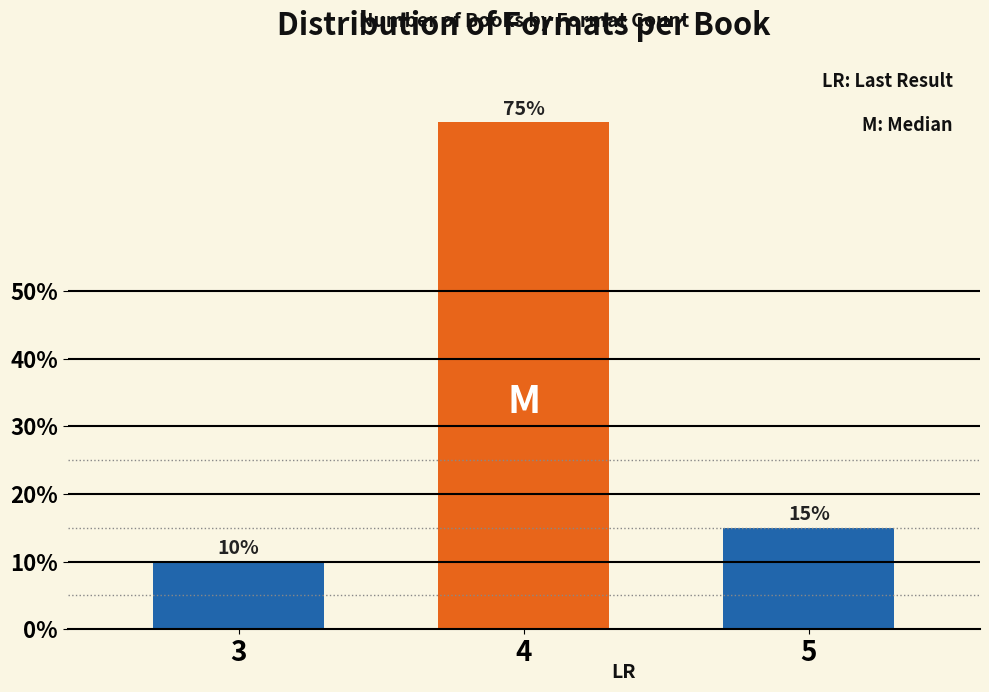

Reading right to left, list all the values displayed in this chart.

15	75	10